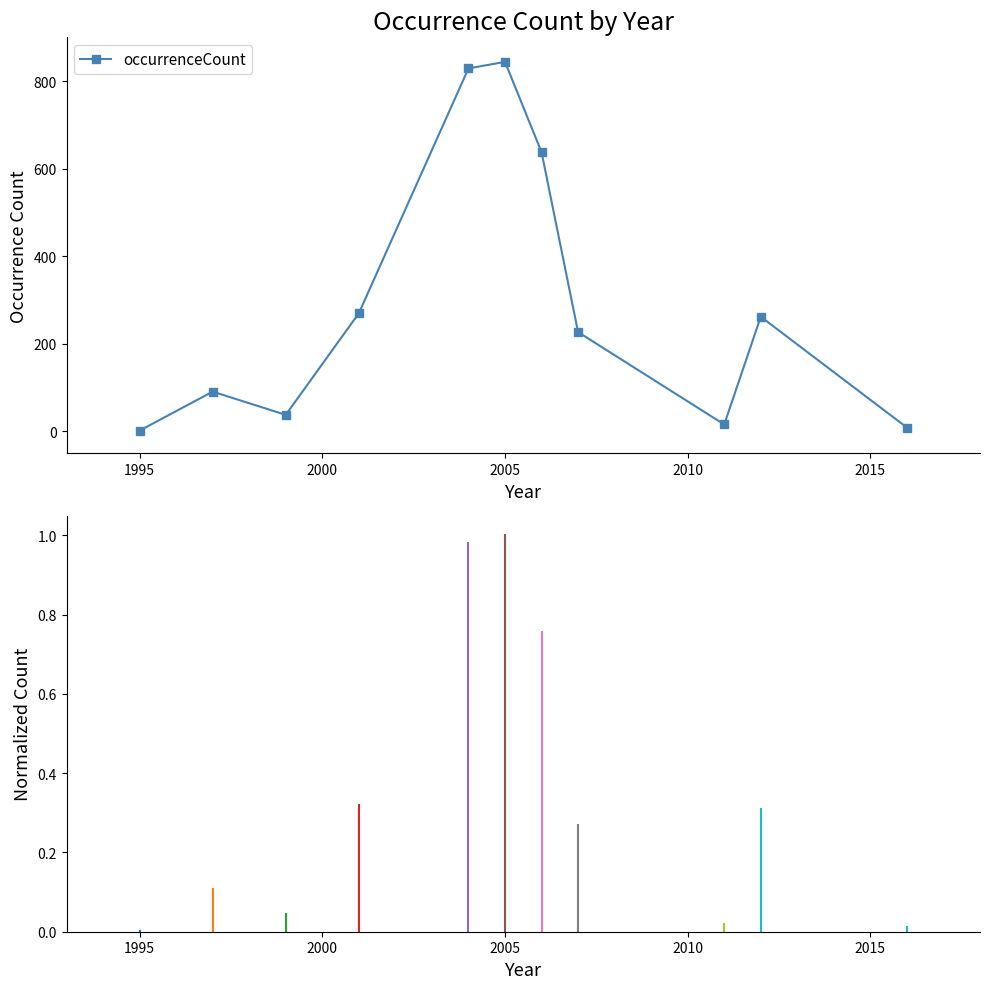

What is the sum of all values?

3226